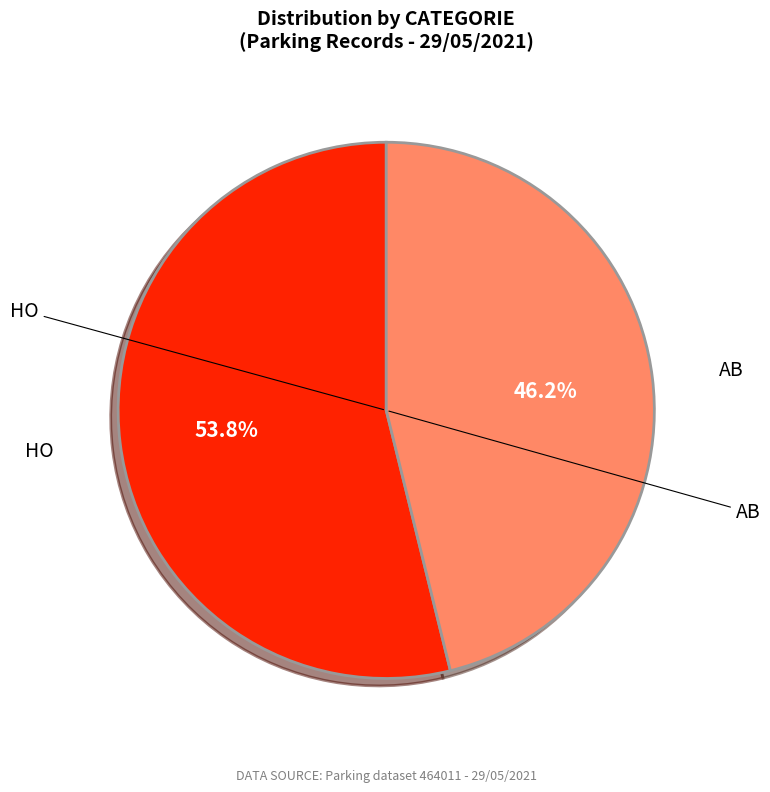

To the nearest percent, what is the combined percentage of AB and HO?

100%